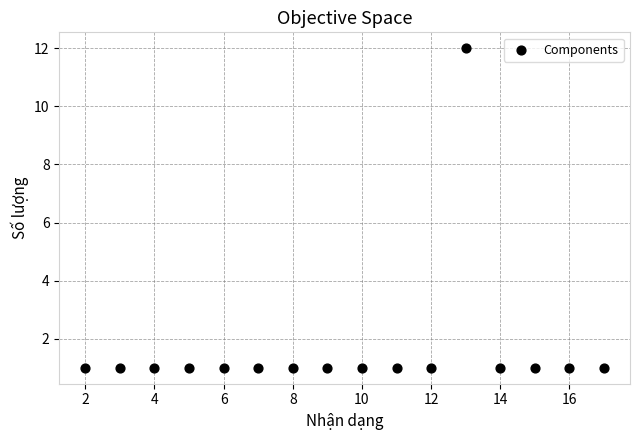

What is the range of Y values (max minus min)?

11